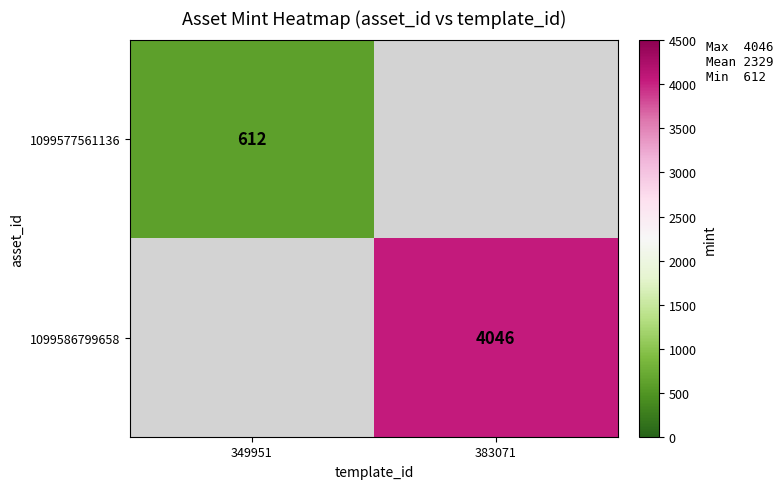

What is the maximum value shown in the chart?

4046.0